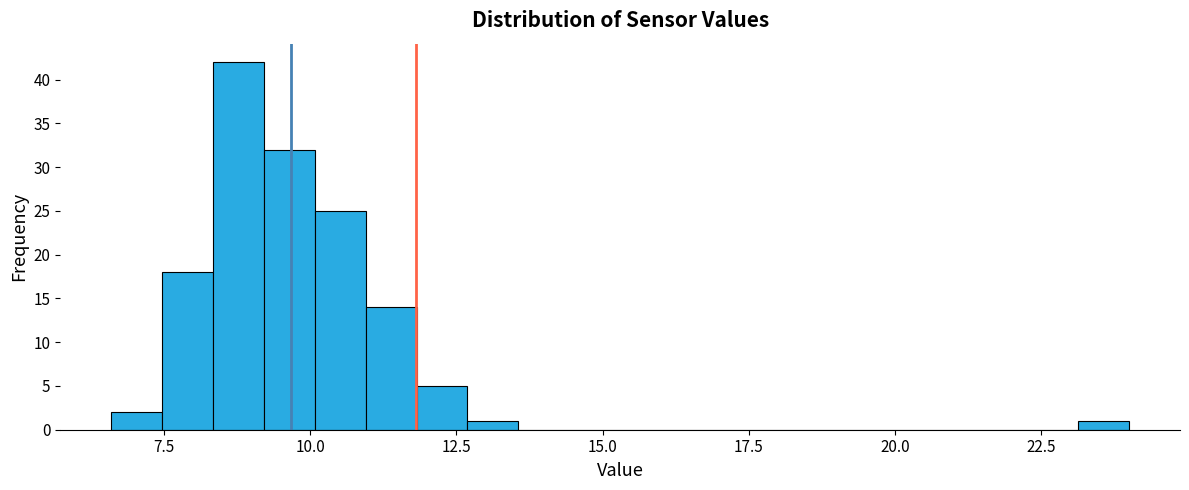

Read against the x-axis, roughly where is the centre of the tallest bar?

9.0